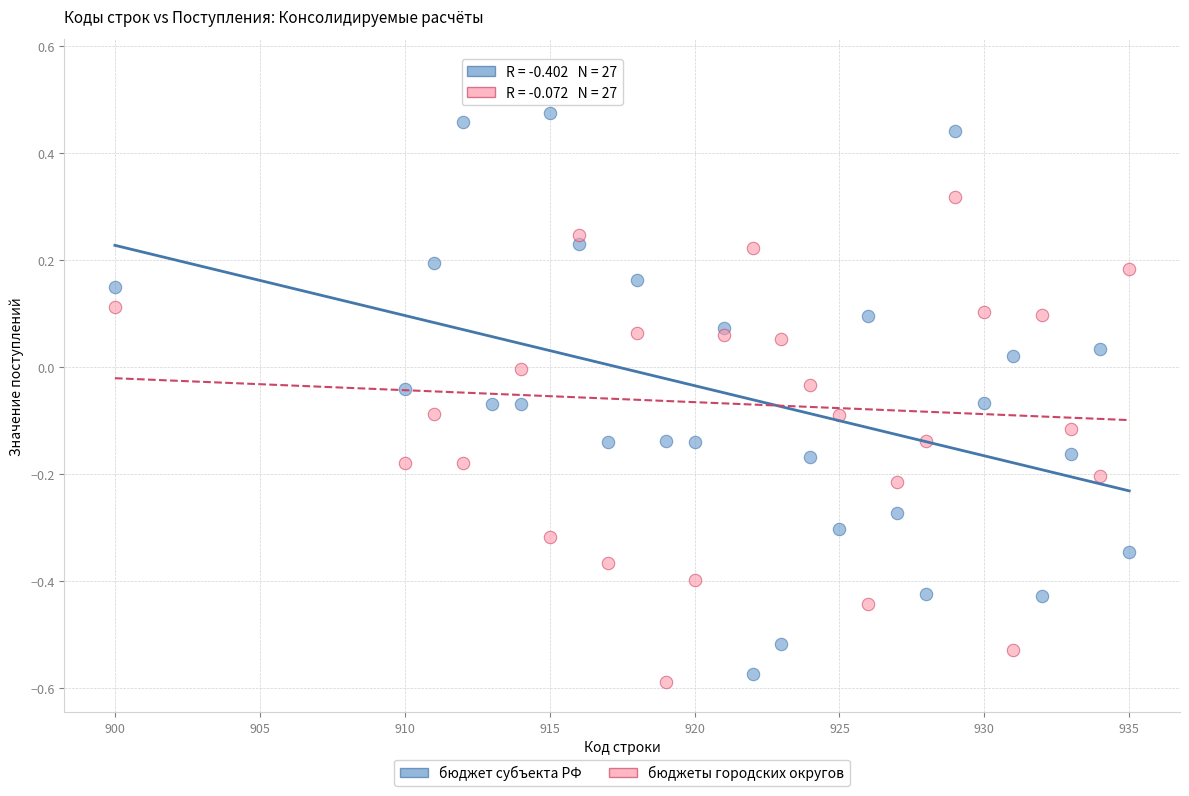

Which series has the widest spread of Y values?

бюджеты городских округов